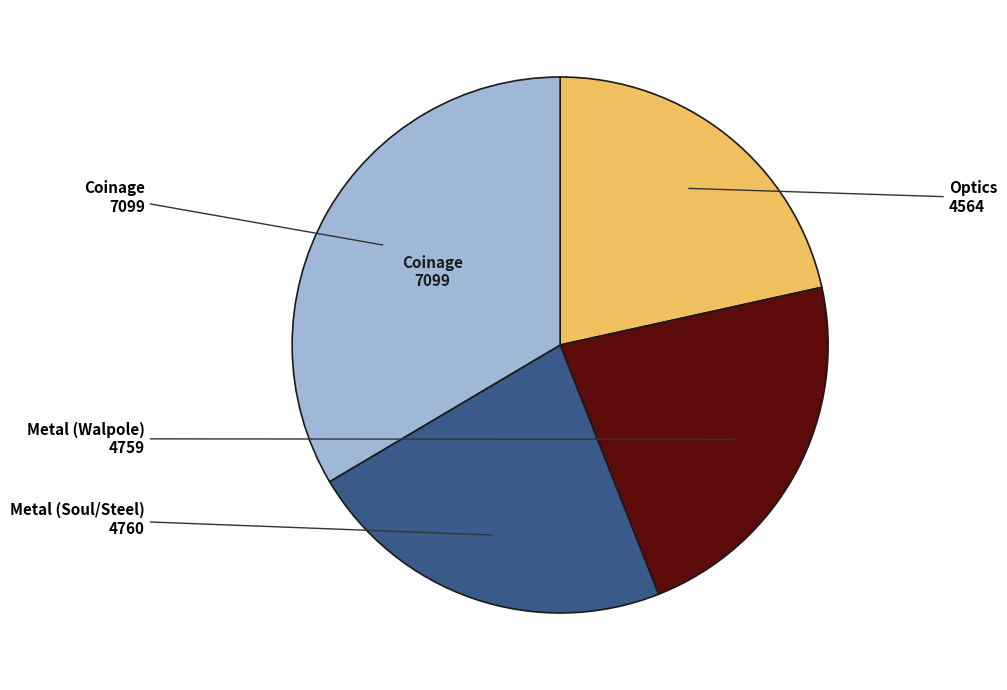

Is there a majority slice in this chart?

No